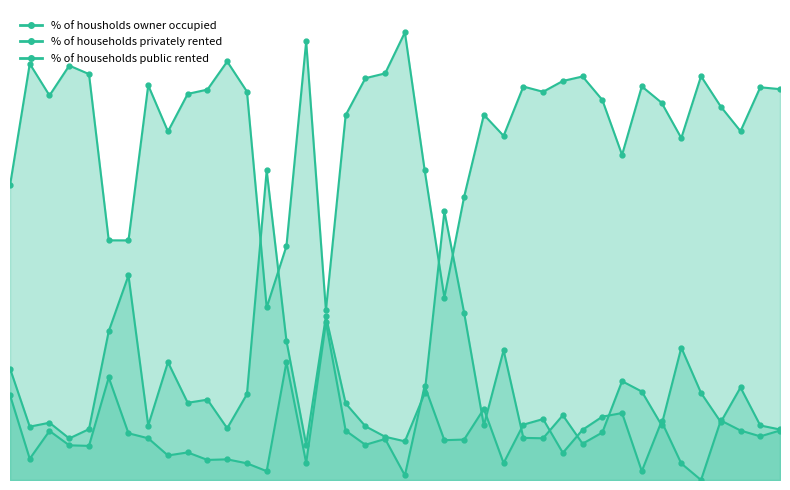

What is the label of the 33rd point from the right?

Ferndown Town